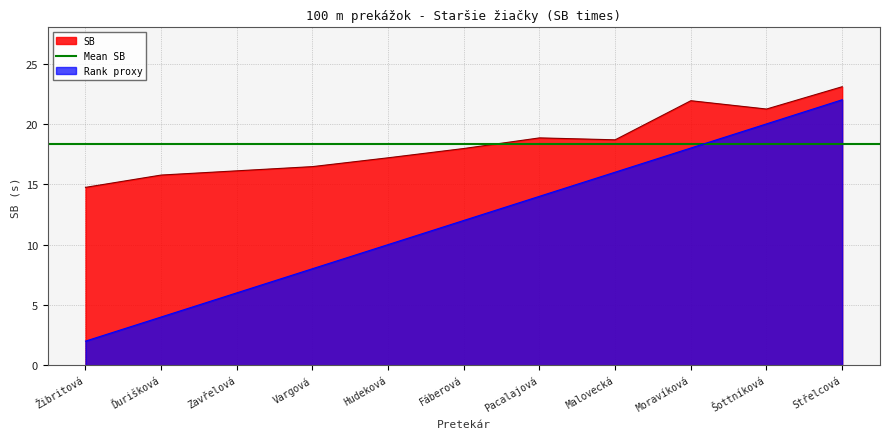

What is the difference between the values at Pacalajová and Moravíková?

3.1